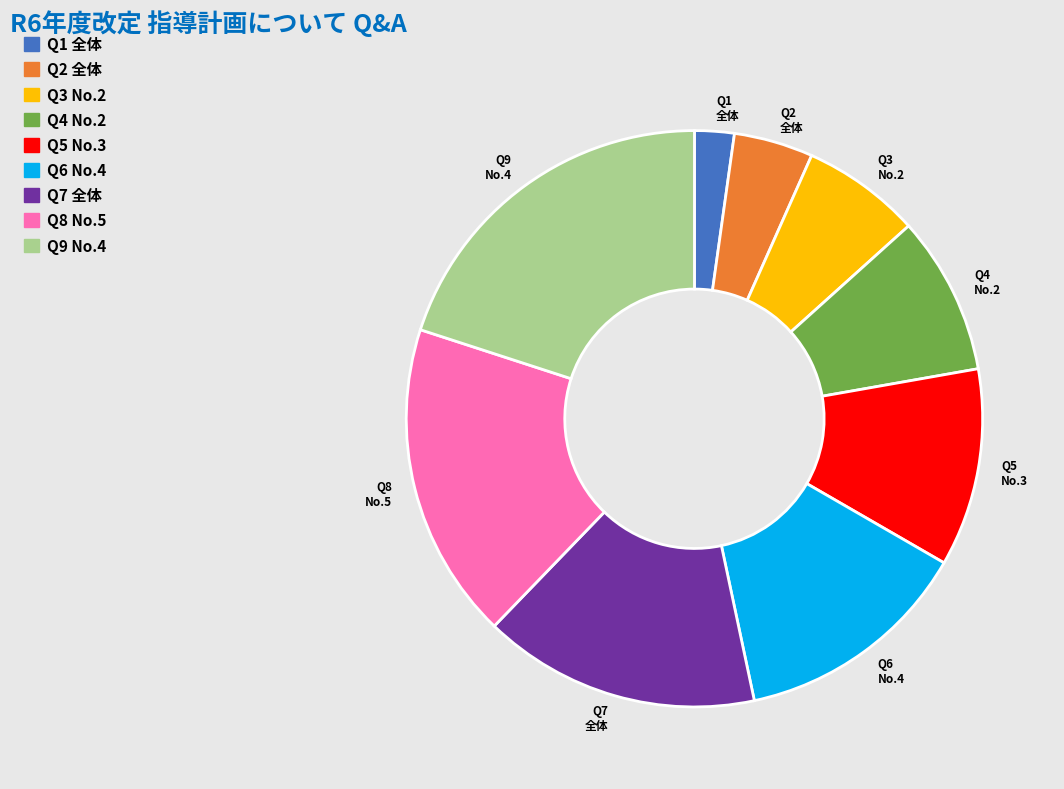

Which category has the smallest portion of the pie?

Q1 全体